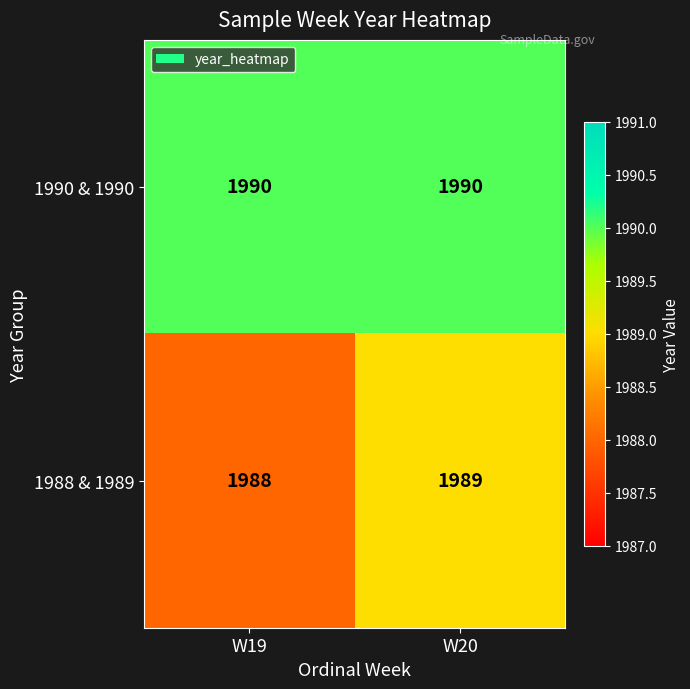

Reading left to right, extract all data points from this chart.

1990 & 1990: 1990	1990
1988 & 1989: 1988	1989